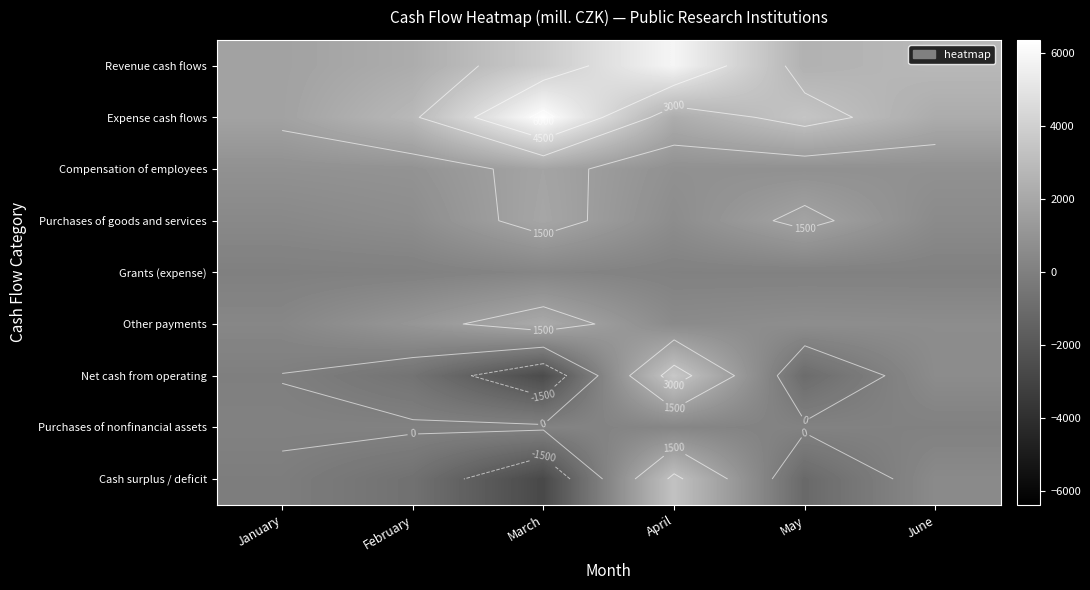

Between February and June, which is larger?

June